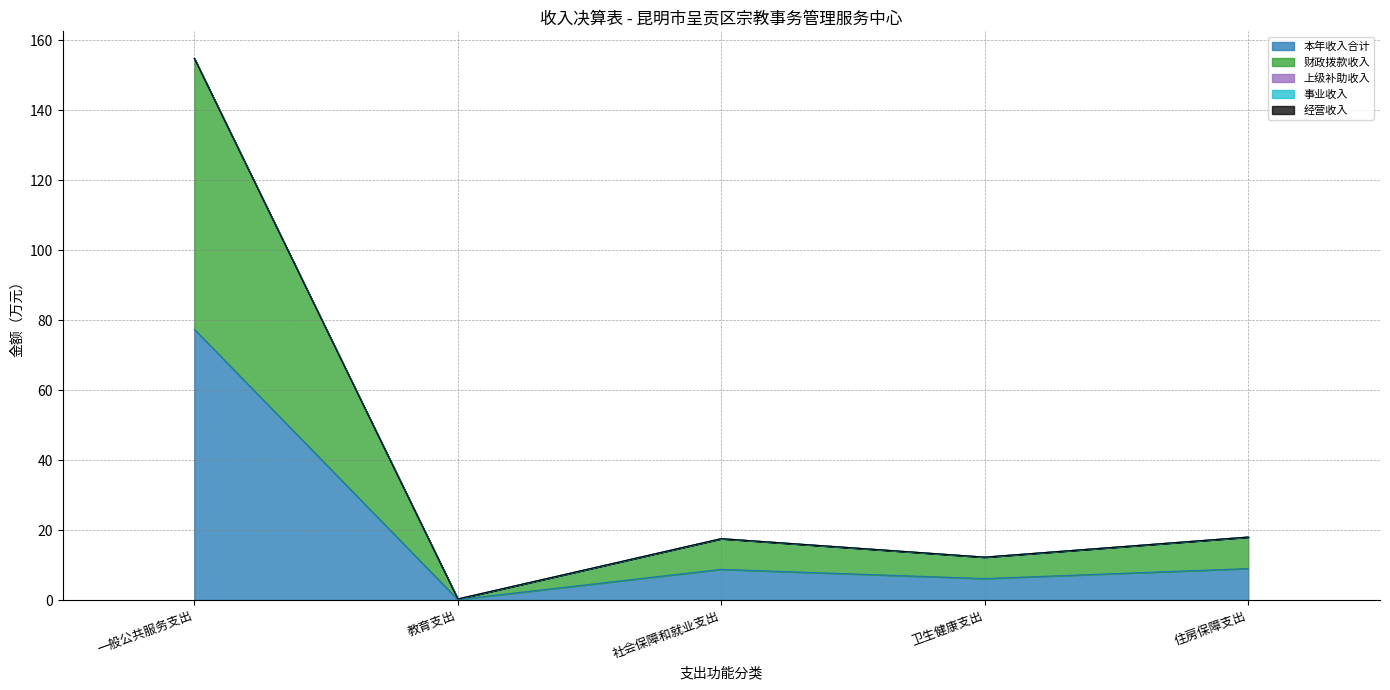

Rank the series at 住房保障支出 from highest to lowest value.

本年收入合计, 财政拨款收入, 上级补助收入, 事业收入, 经营收入